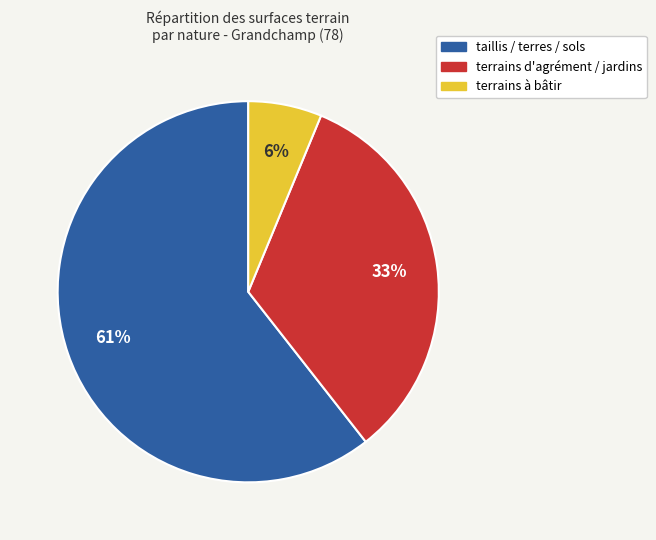

Is there any slice that represents more than half of the pie?

Yes